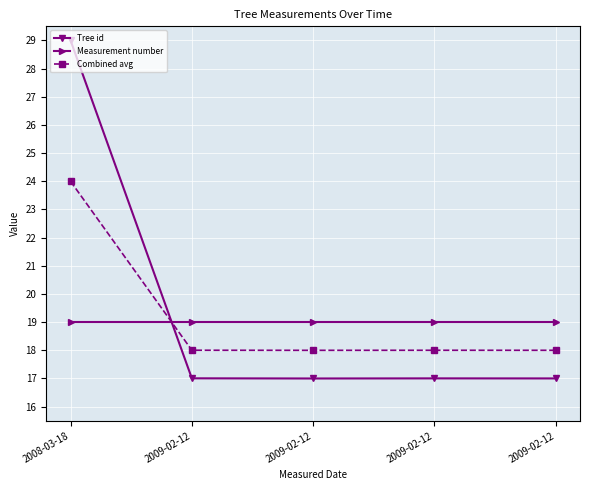

True or false: Tree id has more than 1 interior local peaks.

False